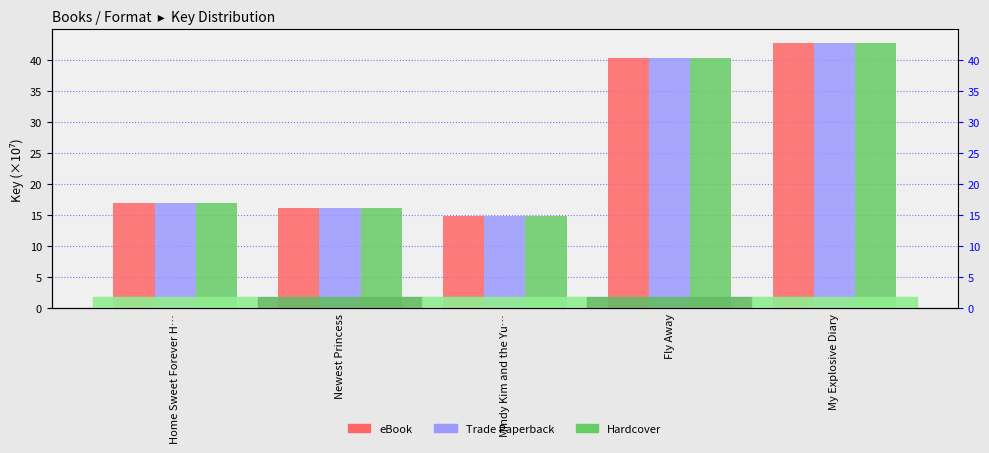

Which series has the largest total across all categories?

eBook